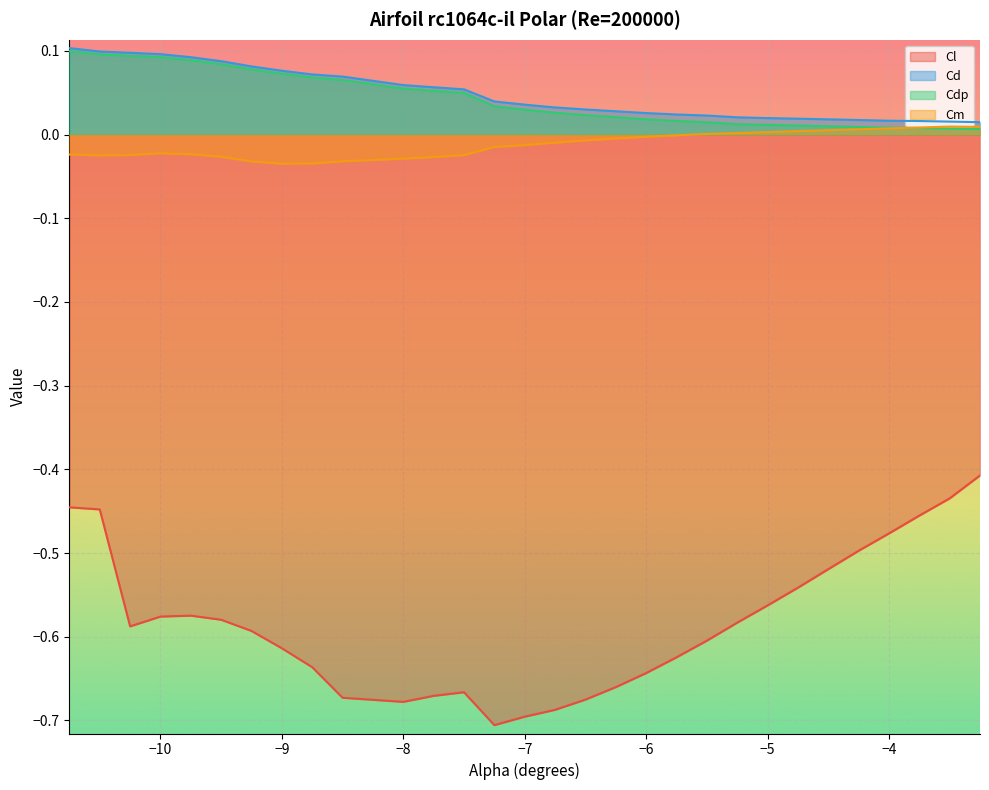

What value does the Cl series have at -6.25?

-0.7